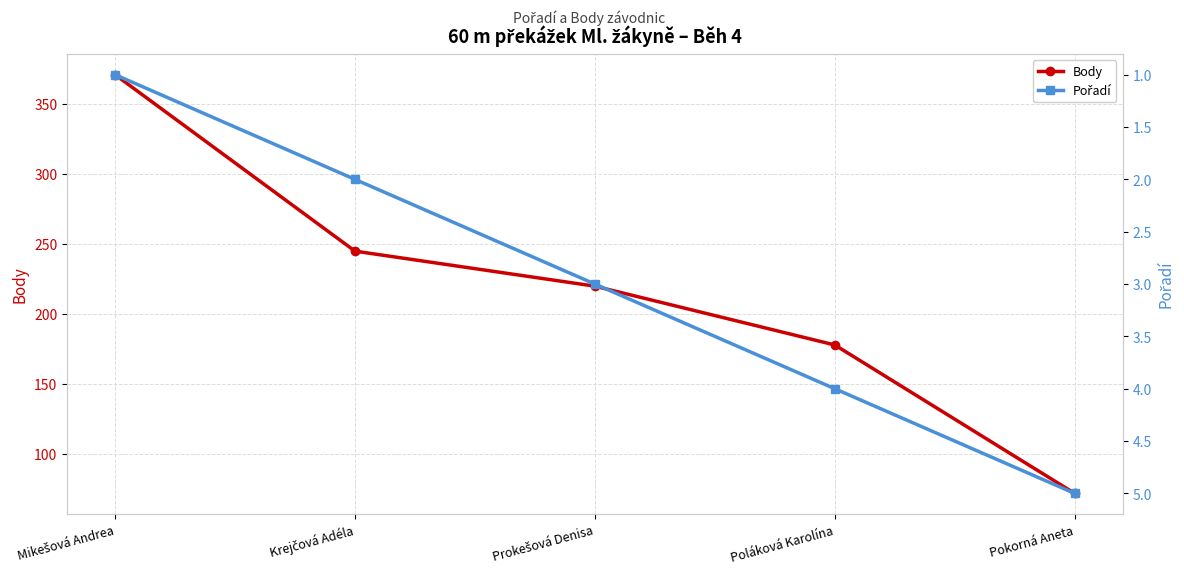

What is the label of the 1st point from the right?

Pokorná Aneta